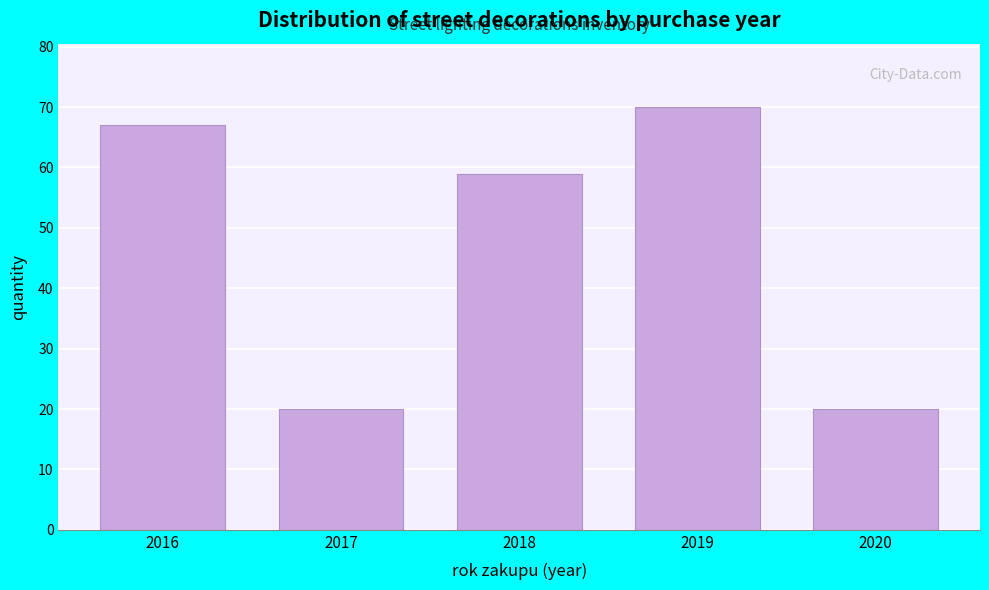

Reading right to left, transcribe all the data shown in this chart.

20	70	59	20	67